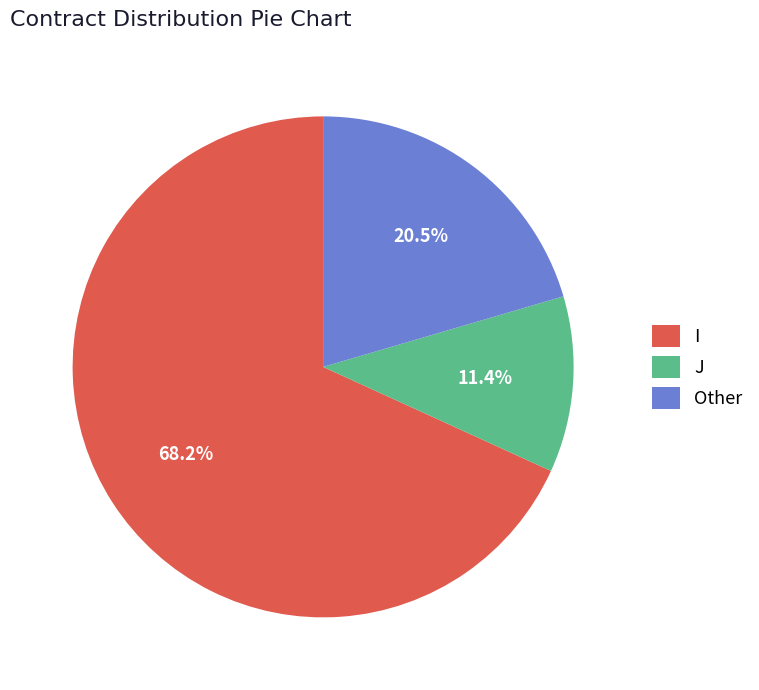

Does I represent more than half of the total?

Yes